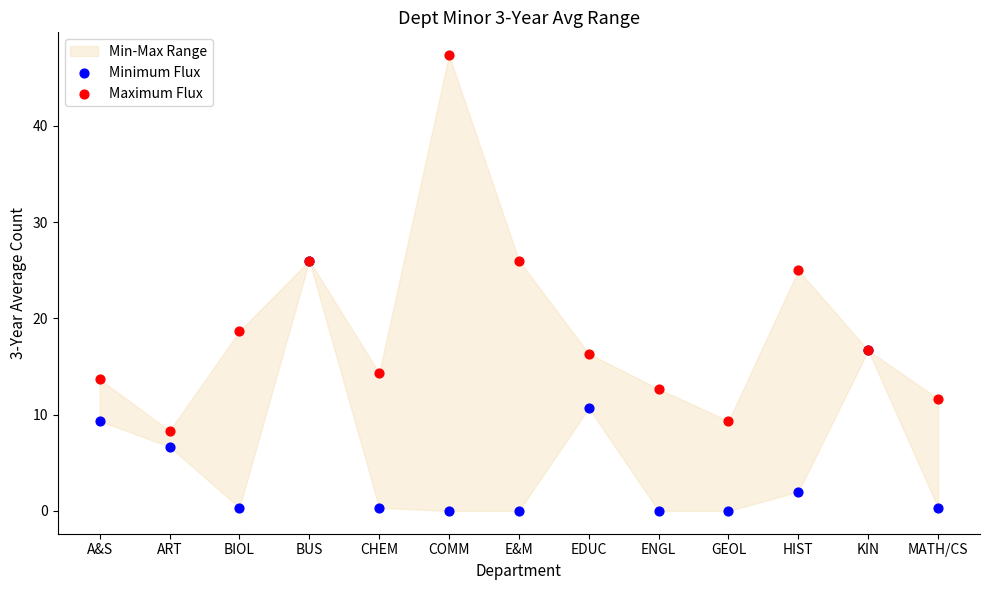

Which series reaches the minimum Y coordinate?

Minimum Flux